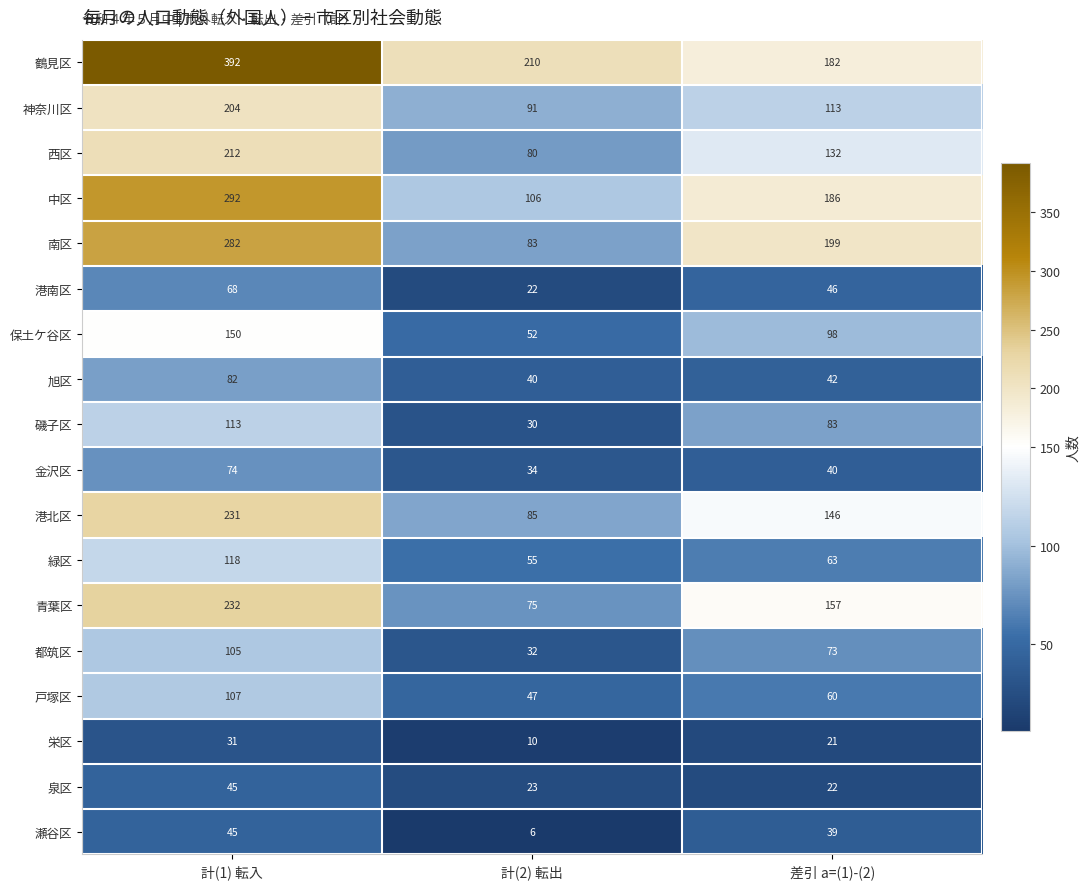

What is the difference between the 青葉区 values at 差引 a=(1)-(2) and 計(2) 転出?

82